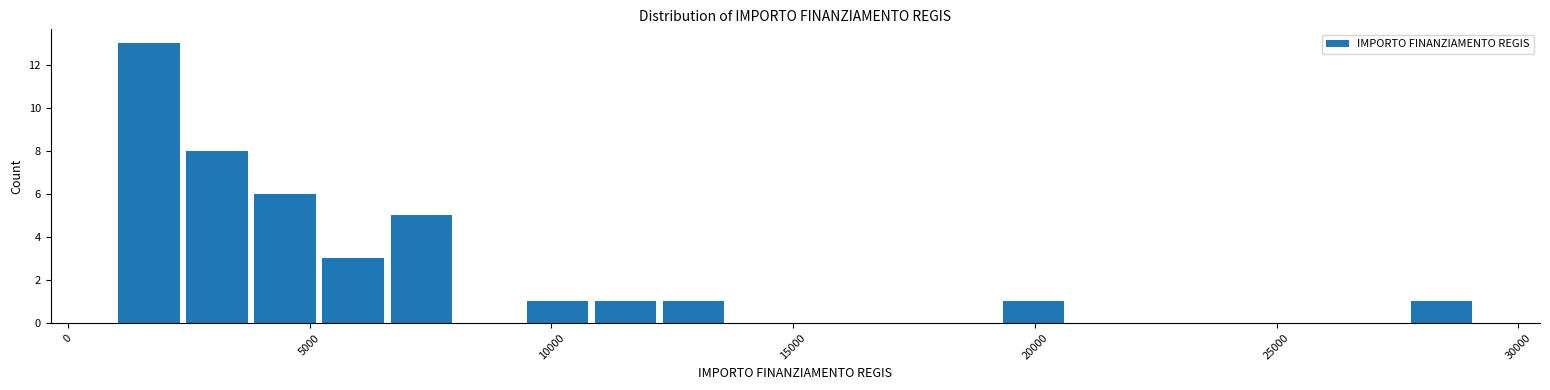

Around what value on the x-axis is the tallest bar? Give the approximate position of its centre, as read against the axis.

1500